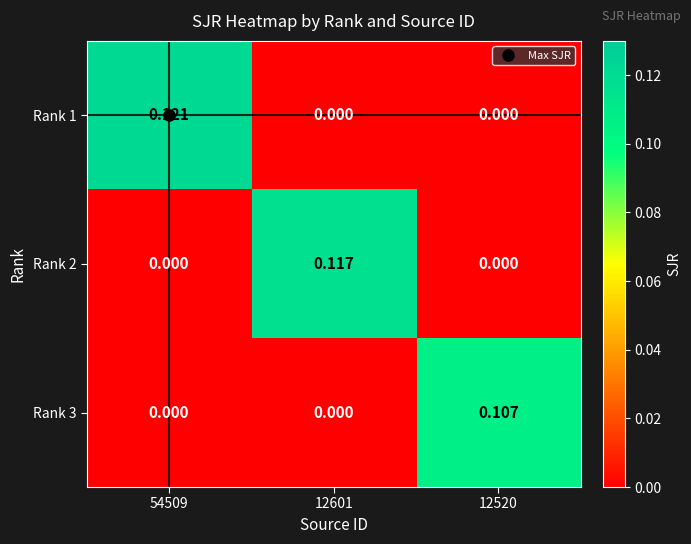

Which series changed the most between 54509 and 12520?

Rank 1